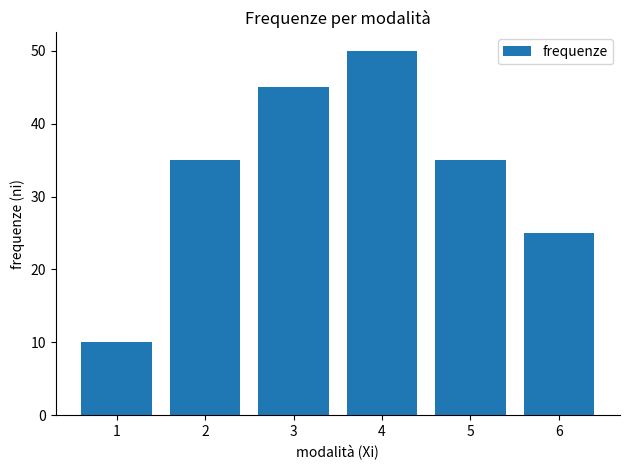

The chart shows a value of 50 at 4. True or false?

True